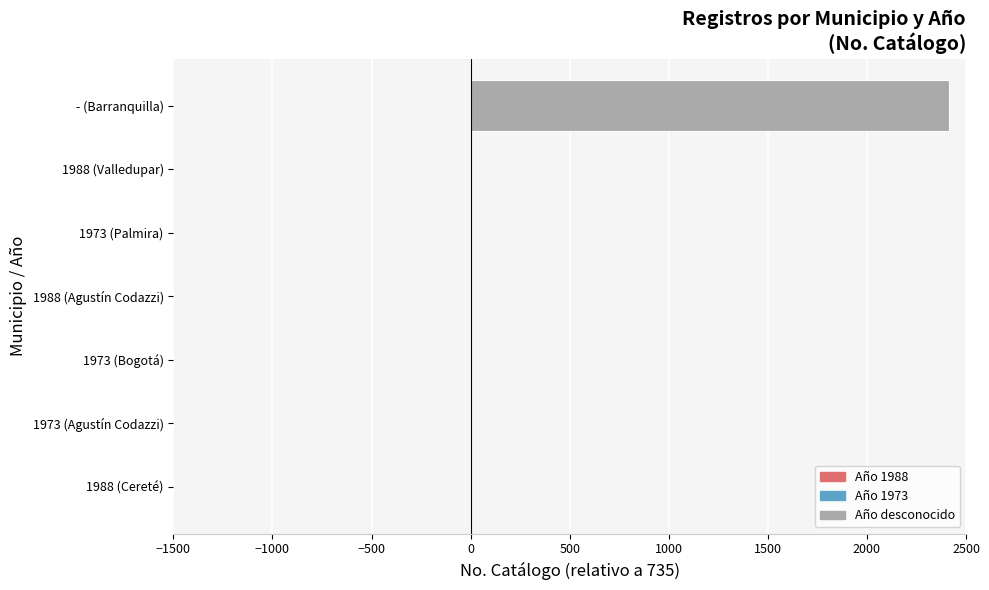

Is it true that the value at - (Barranquilla) is 999?

False